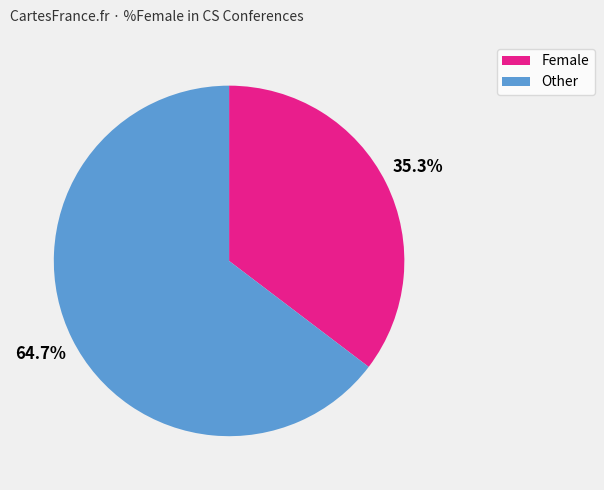

Does any single category account for the majority?

Yes